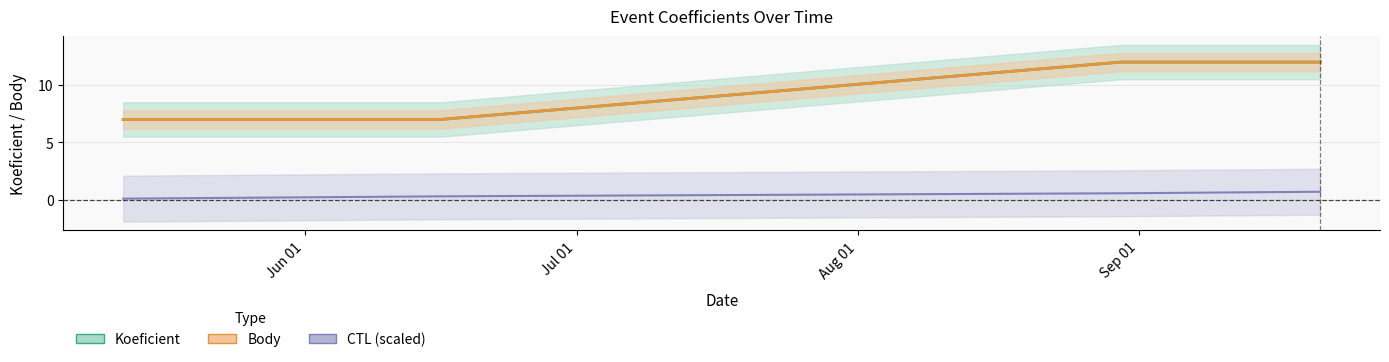

What is the sum of the CTL values at 2018-05-12 and 2018-09-21?

0.8